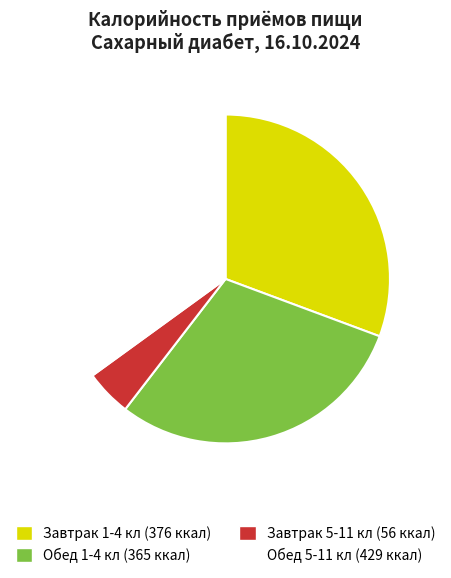

Between Обед 5-11 кл (429 ккал) and Обед 1-4 кл (365 ккал), which is larger?

Обед 5-11 кл (429 ккал)